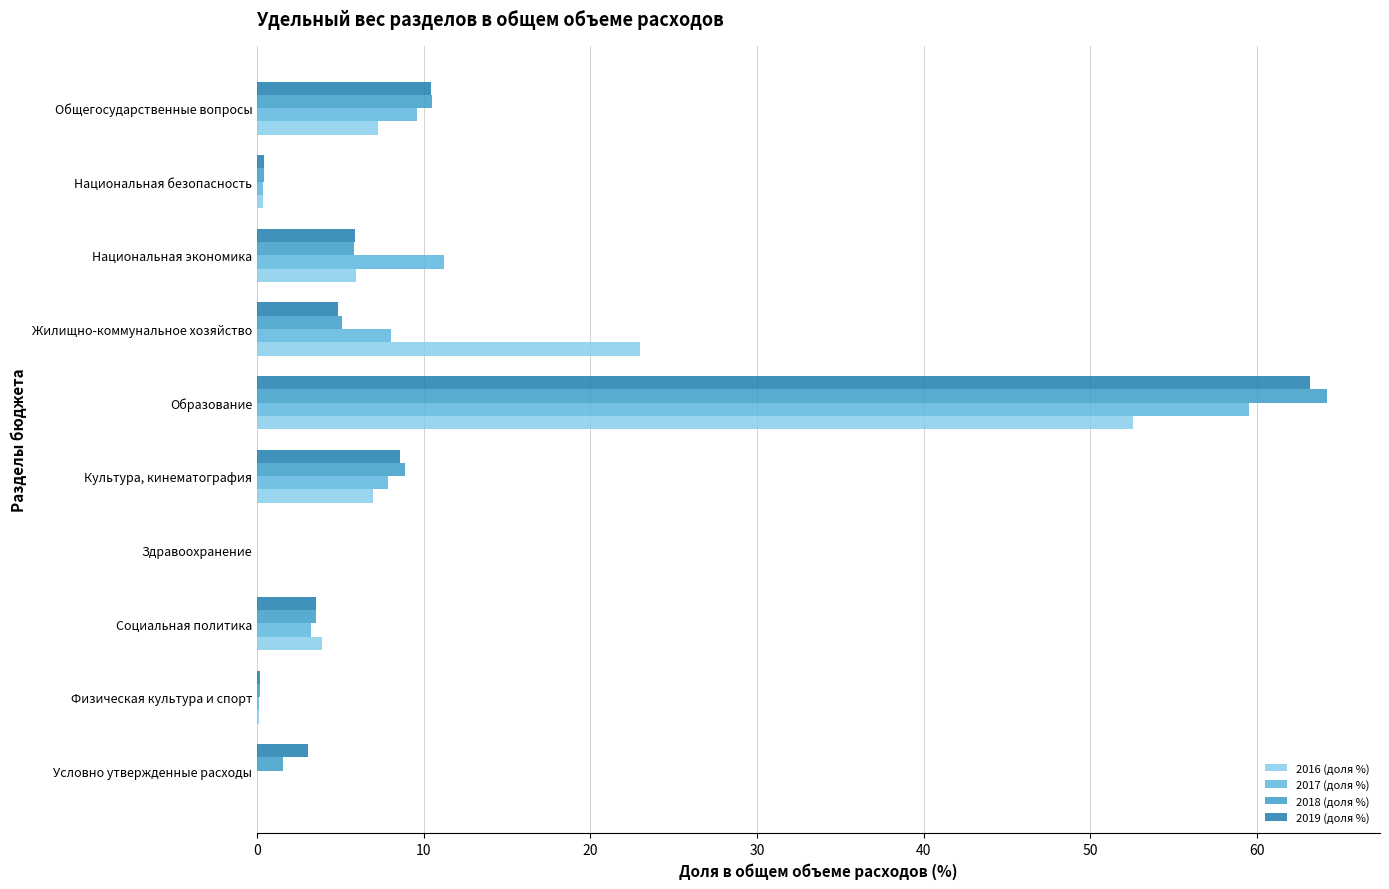

How many distinct data groups are displayed?

4